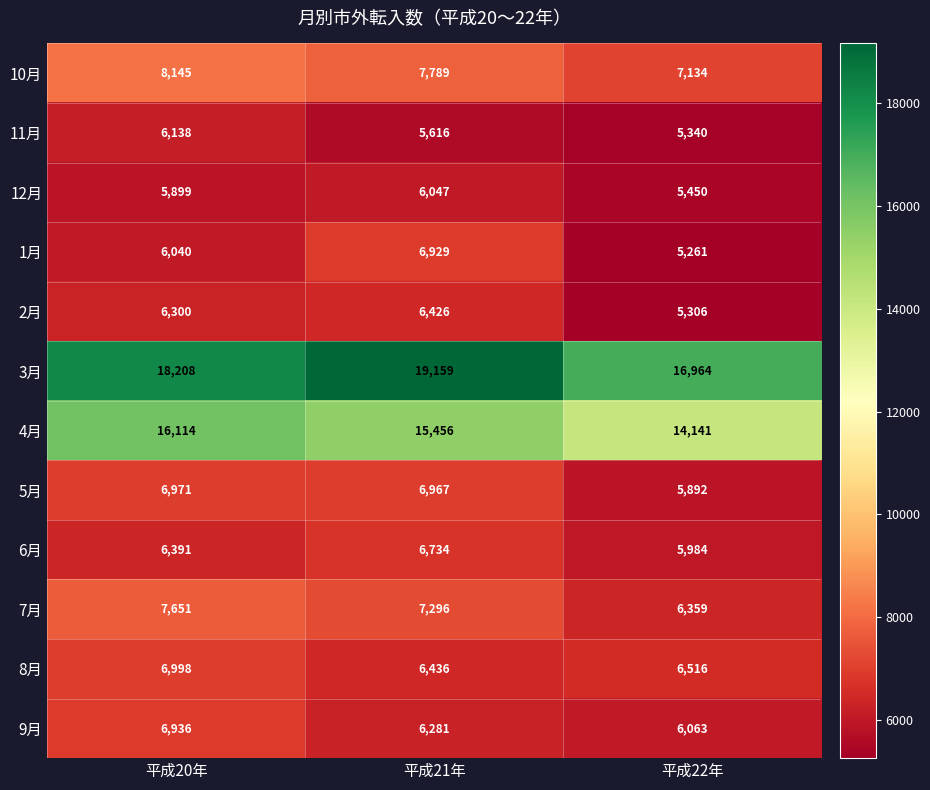

Where is 11月 nearest to the value 5739?

平成21年